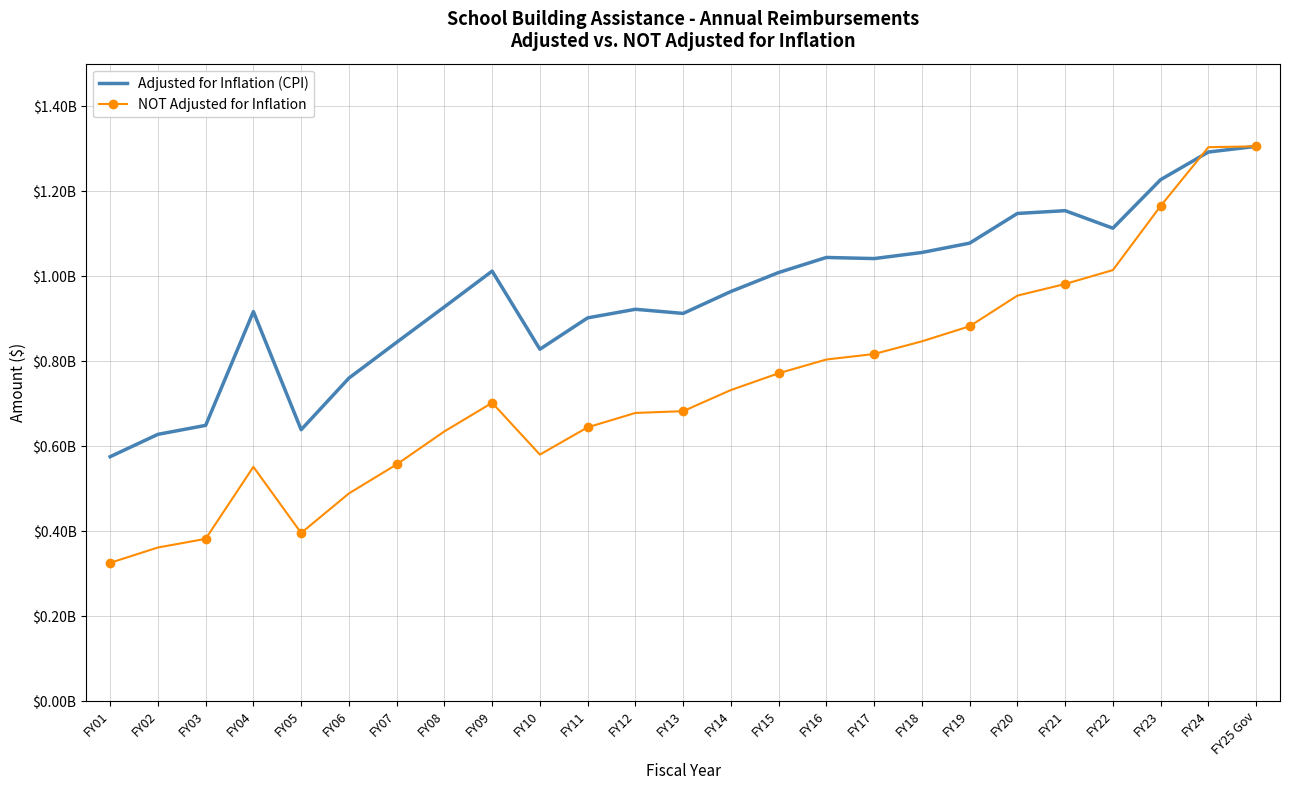

Between FY18 and FY21, which series saw the biggest shift?

NOT Adjusted for Inflation